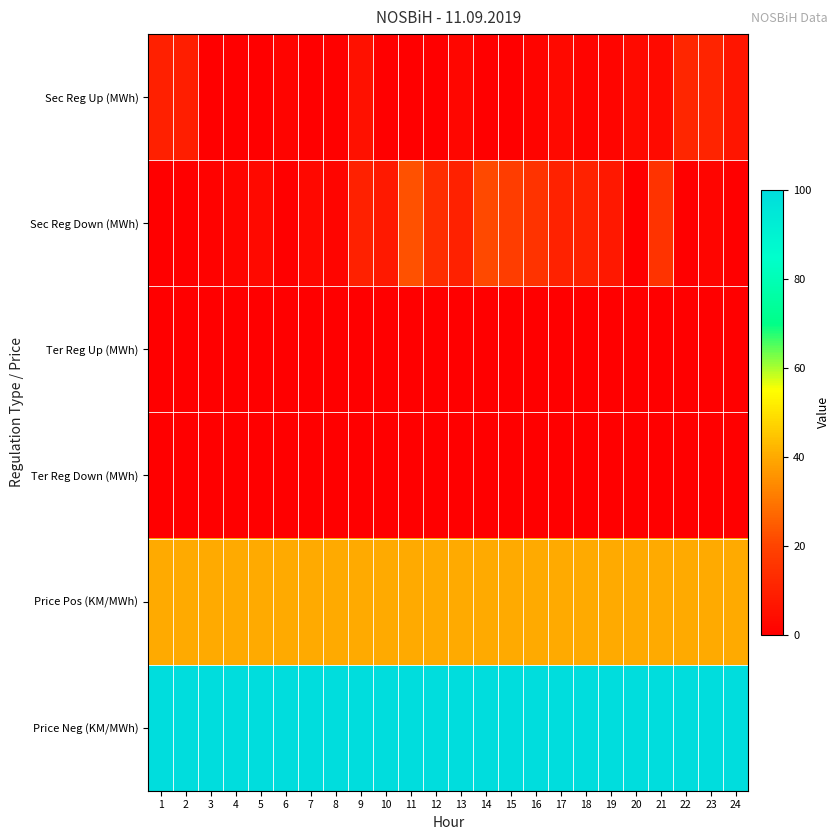

What is the total value across all series at 20?

143.5